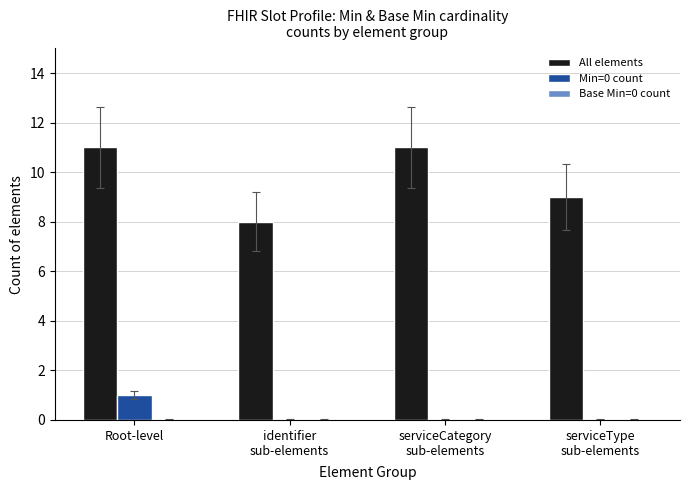

What is the total value across all series at Root-level?

12